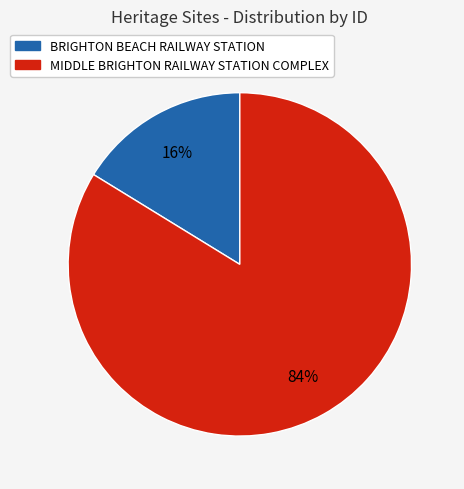

To the nearest percent, what percentage of the pie is BRIGHTON BEACH RAILWAY STATION?

16%